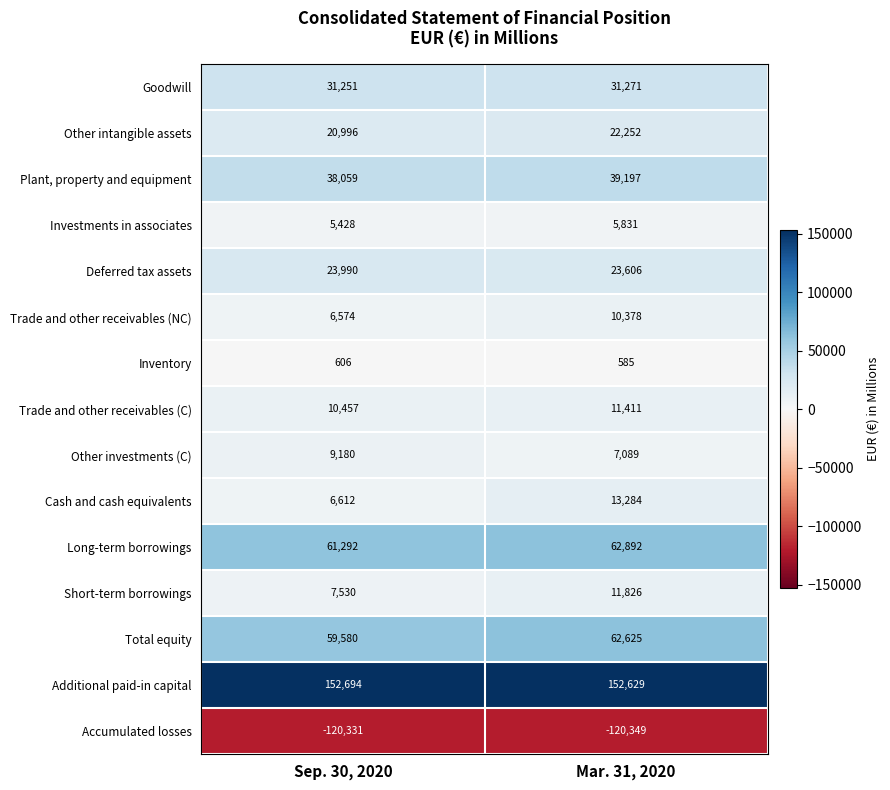

What is the sum of the Other investments (C) values at Sep. 30, 2020 and Mar. 31, 2020?

16269